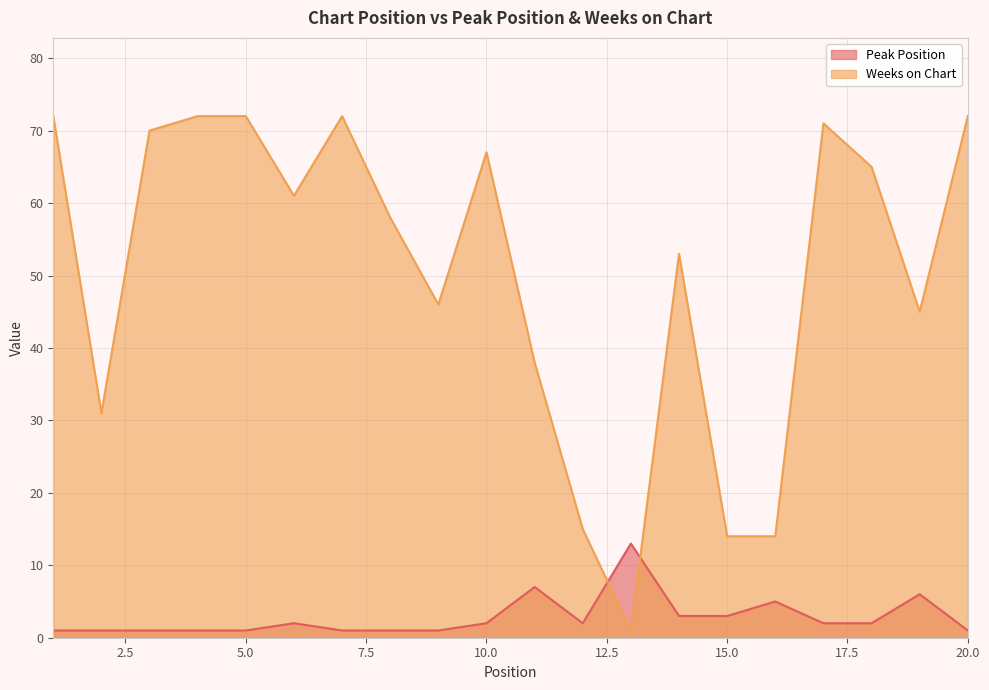

The value of Peak Position at 3 is 1. True or false?

True